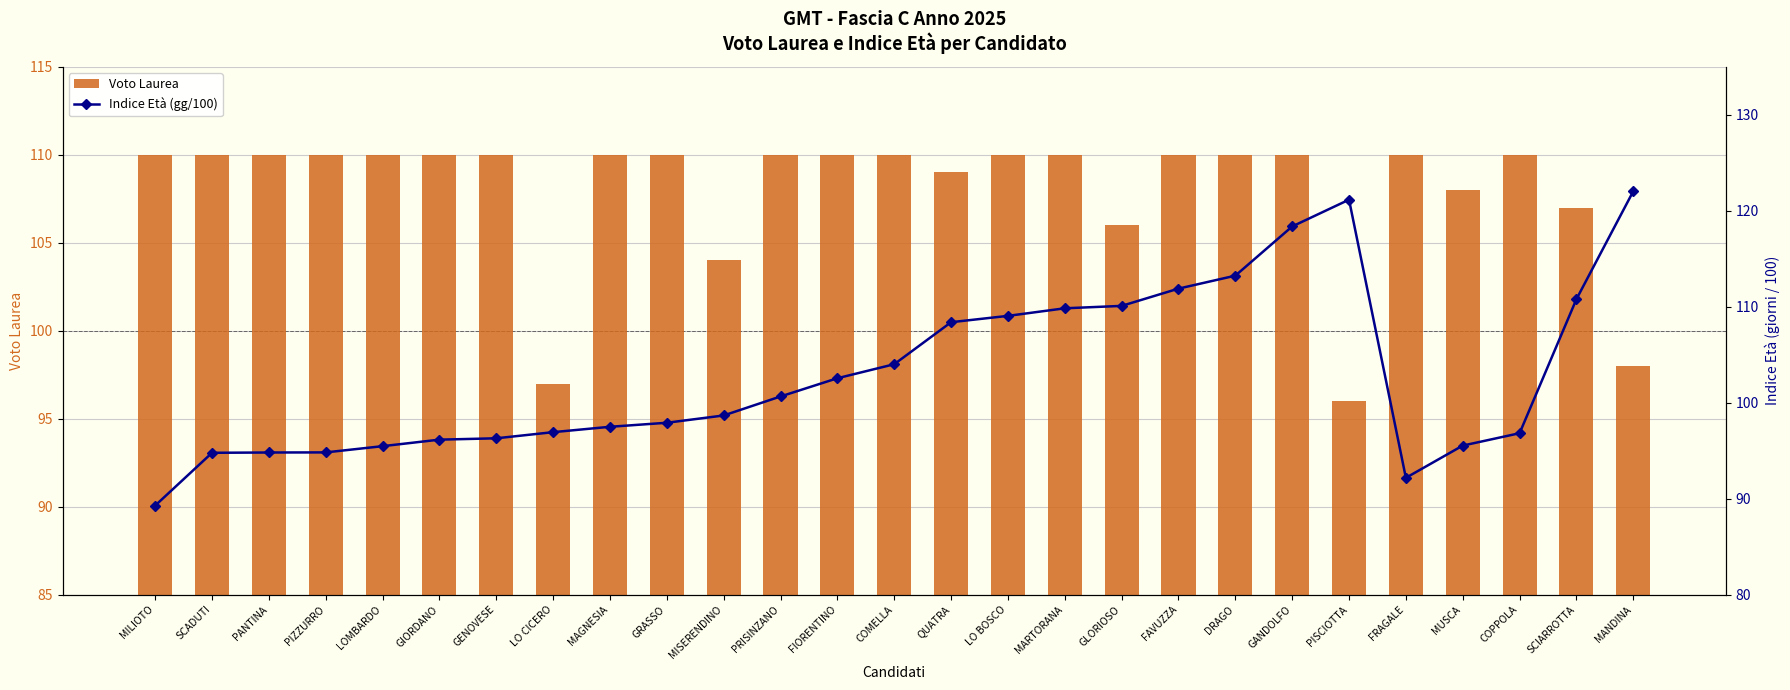

What is the approximate value of Indice Età (gg/100) at FIORENTINO?

102.5